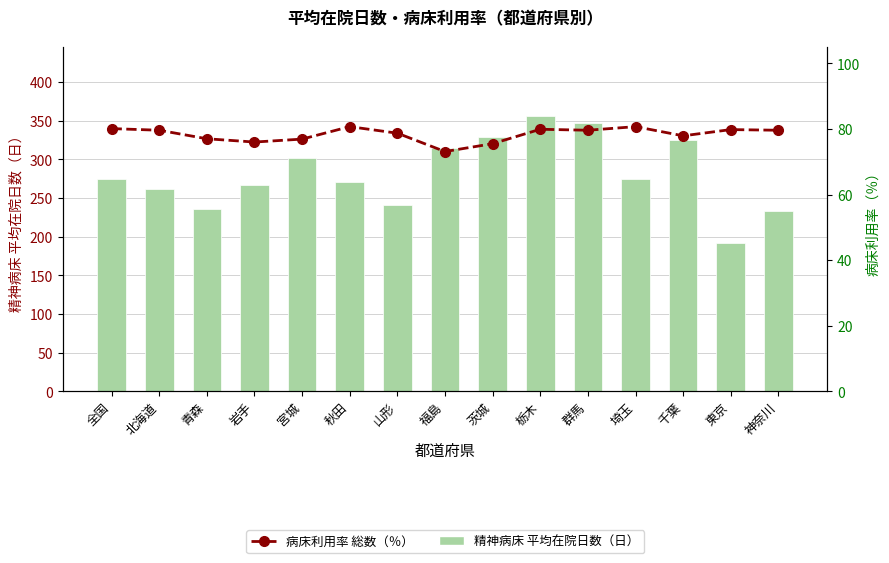

Count the number of categories in the chart.

15